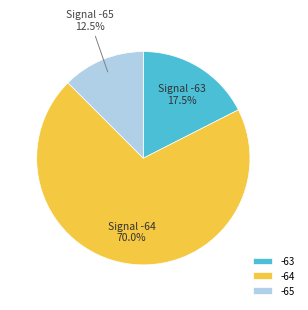

Which category has the biggest portion of the pie?

-64